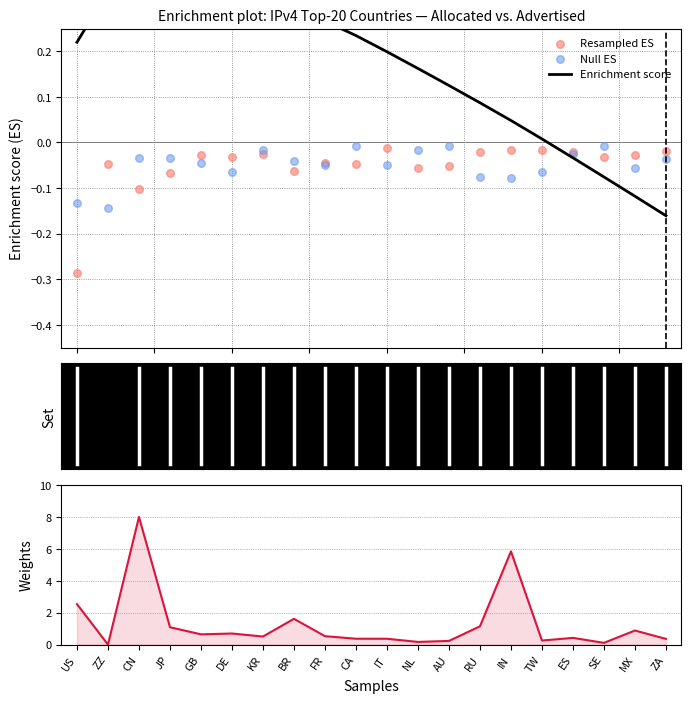

At which category is the sum across all series the highest?

CN